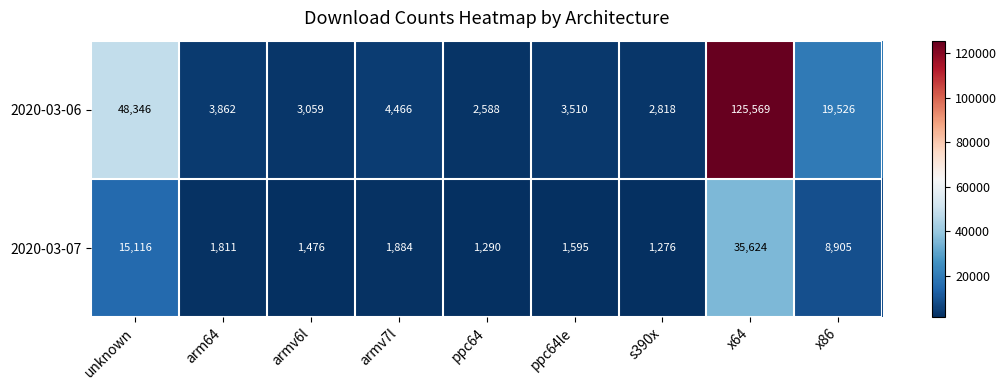

Which series changed the most between armv7l and s390x?

2020-03-06